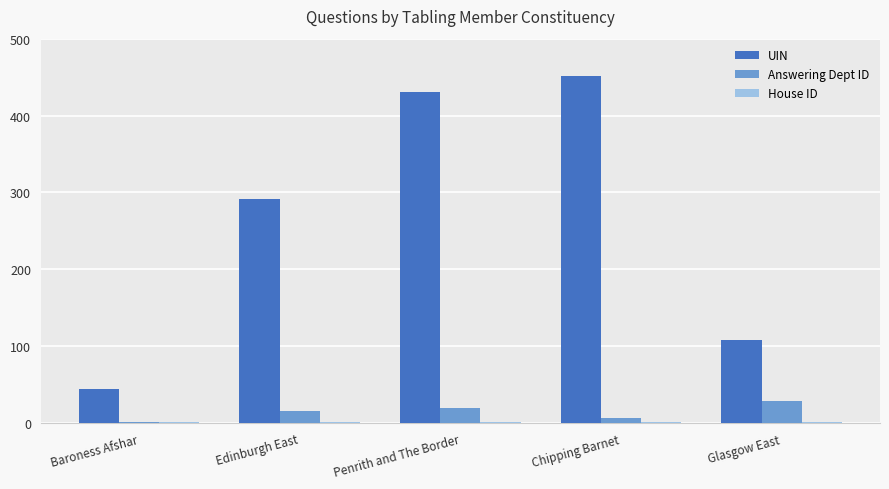

Between Baroness Afshar and Chipping Barnet, which series saw the biggest shift?

UIN